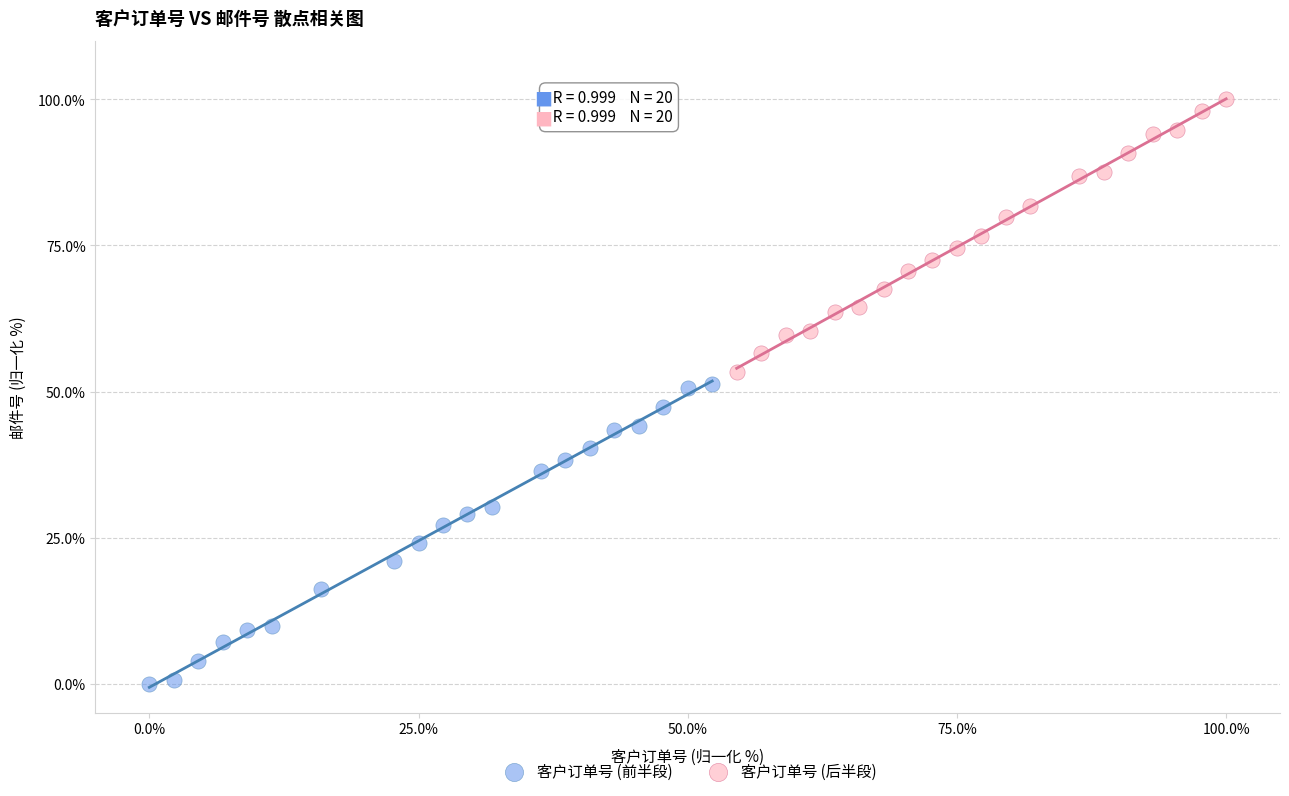

Which series contains the lowest Y value?

客户订单号 (前半段)